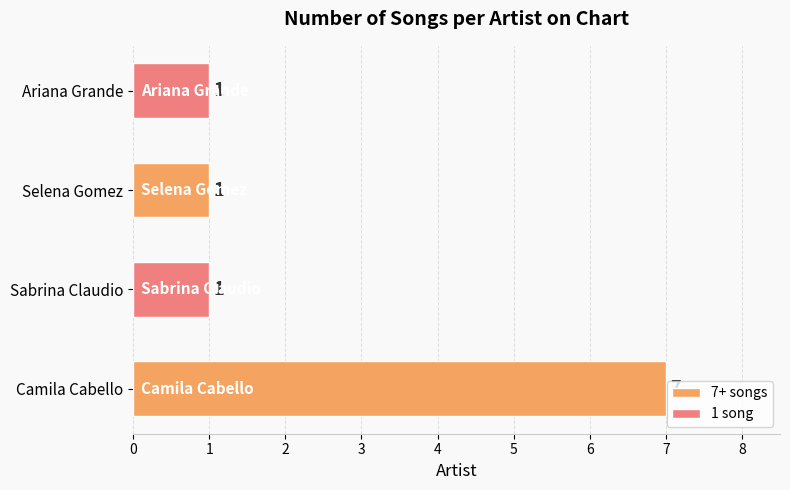

Is it true that the value at Ariana Grande is 1?

True